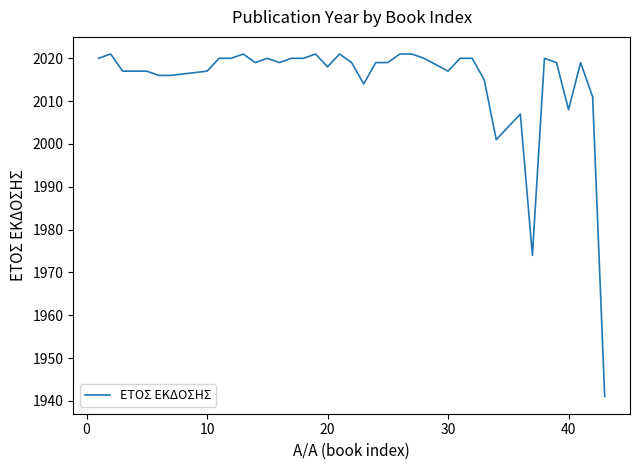

What is the difference between the maximum and minimum values?

80